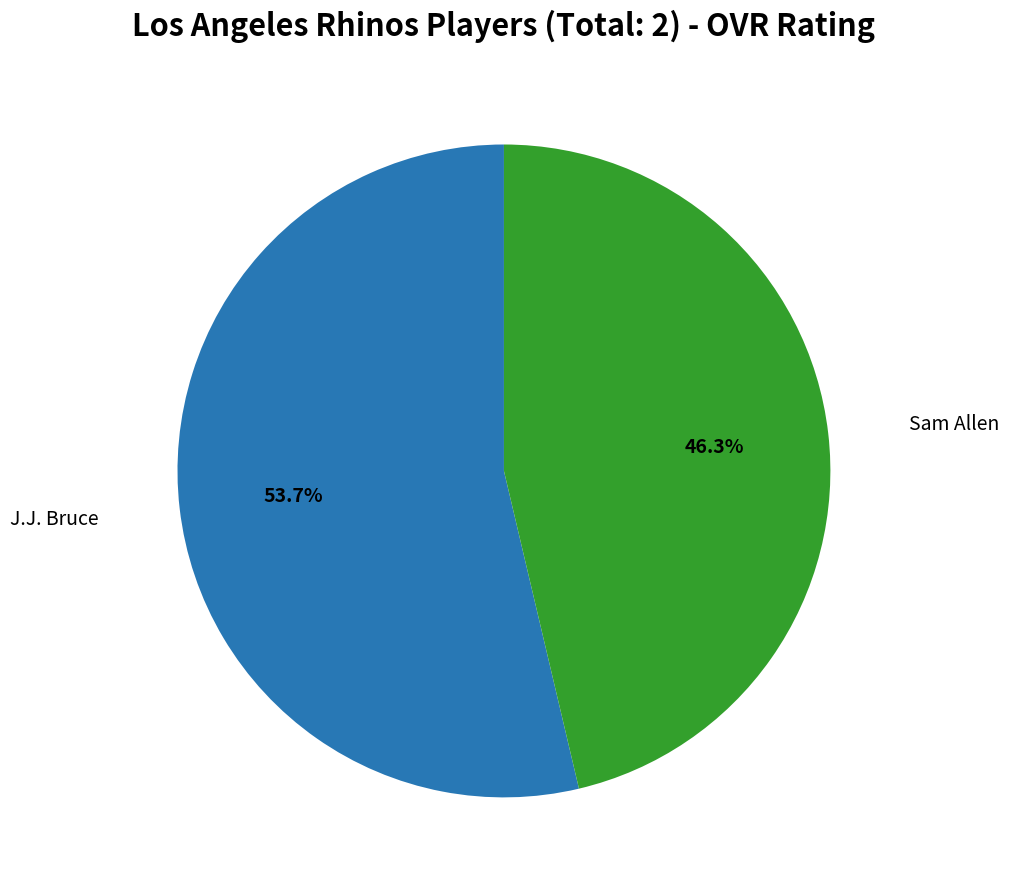

Does any single category account for the majority?

Yes